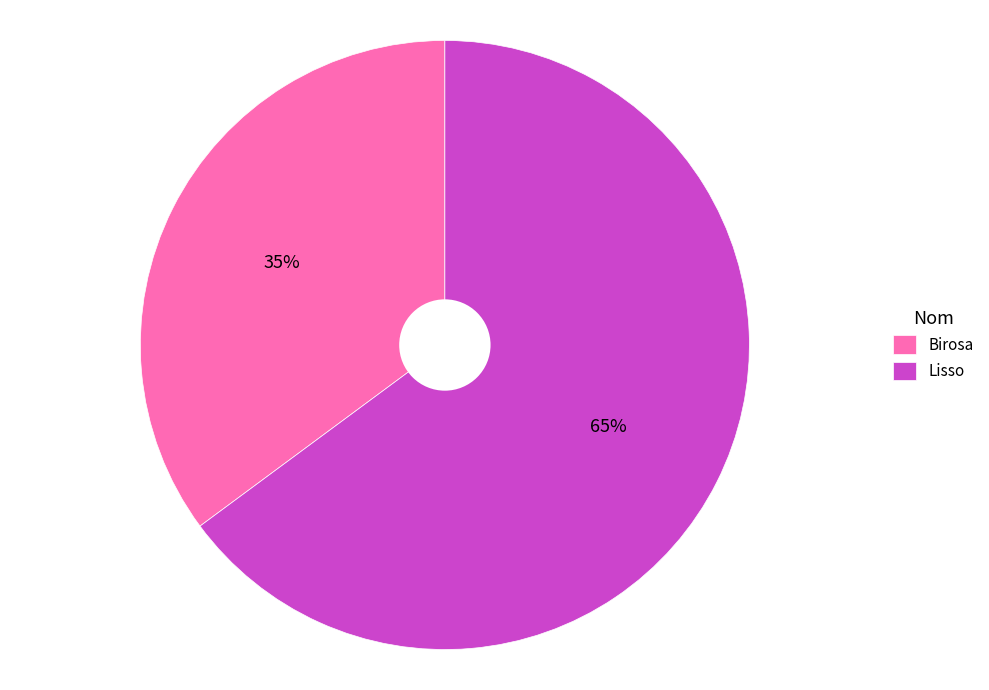

Is the sum of Lisso and Birosa greater than half?

Yes